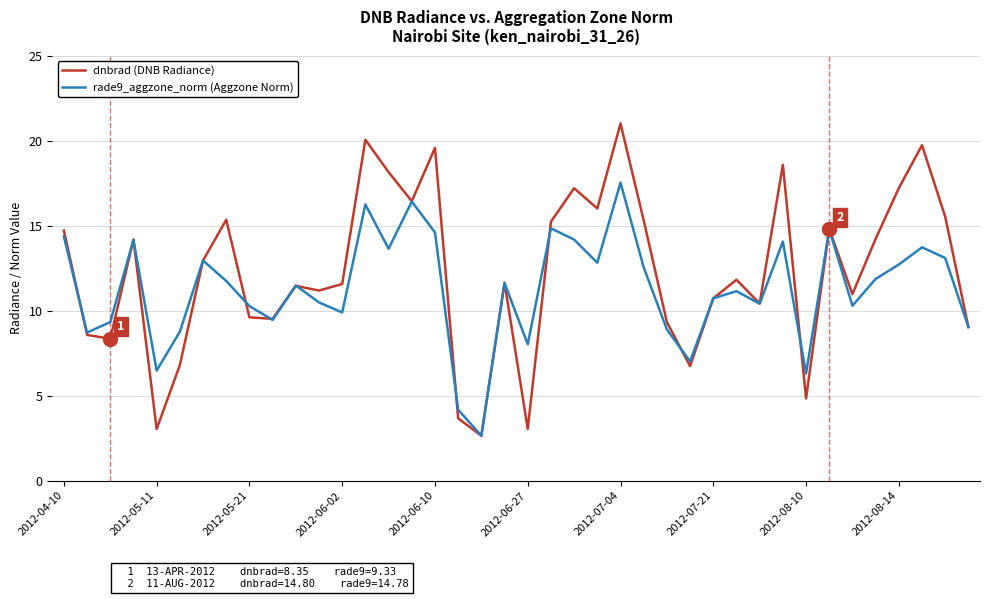

Which series has the widest spread of values?

dnbrad (DNB Radiance)